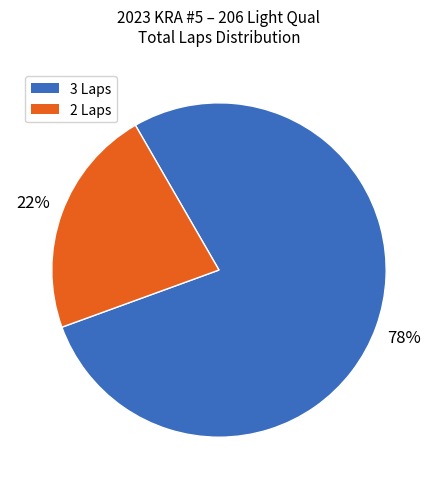

To the nearest percent, what is the difference between the largest and smallest slice percentages?

56%